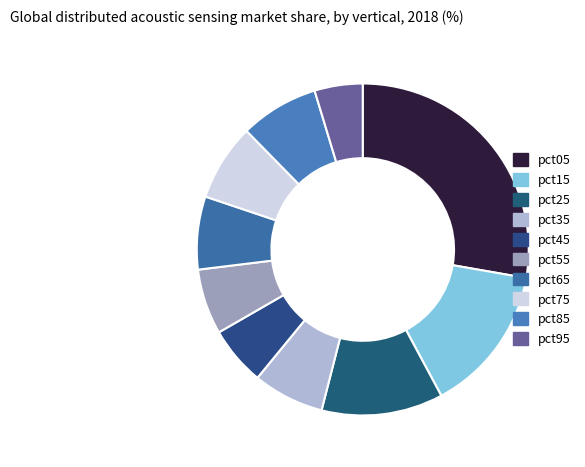

Rank the categories by value from highest to lowest.

pct05, pct15, pct25, pct85, pct75, pct65, pct35, pct55, pct45, pct95